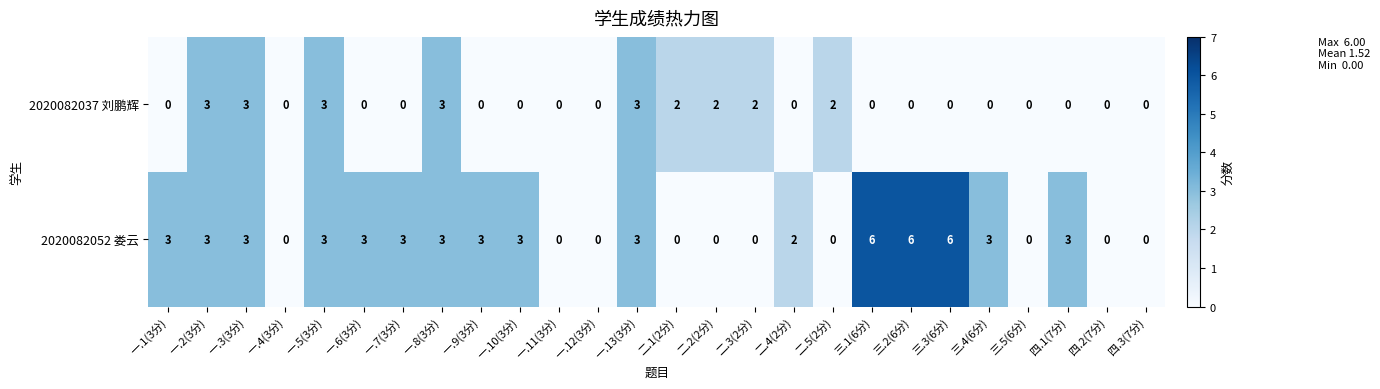

Rank the series by their maximum value, from lowest to highest.

2020082037 刘鹏辉, 2020082052 娄云